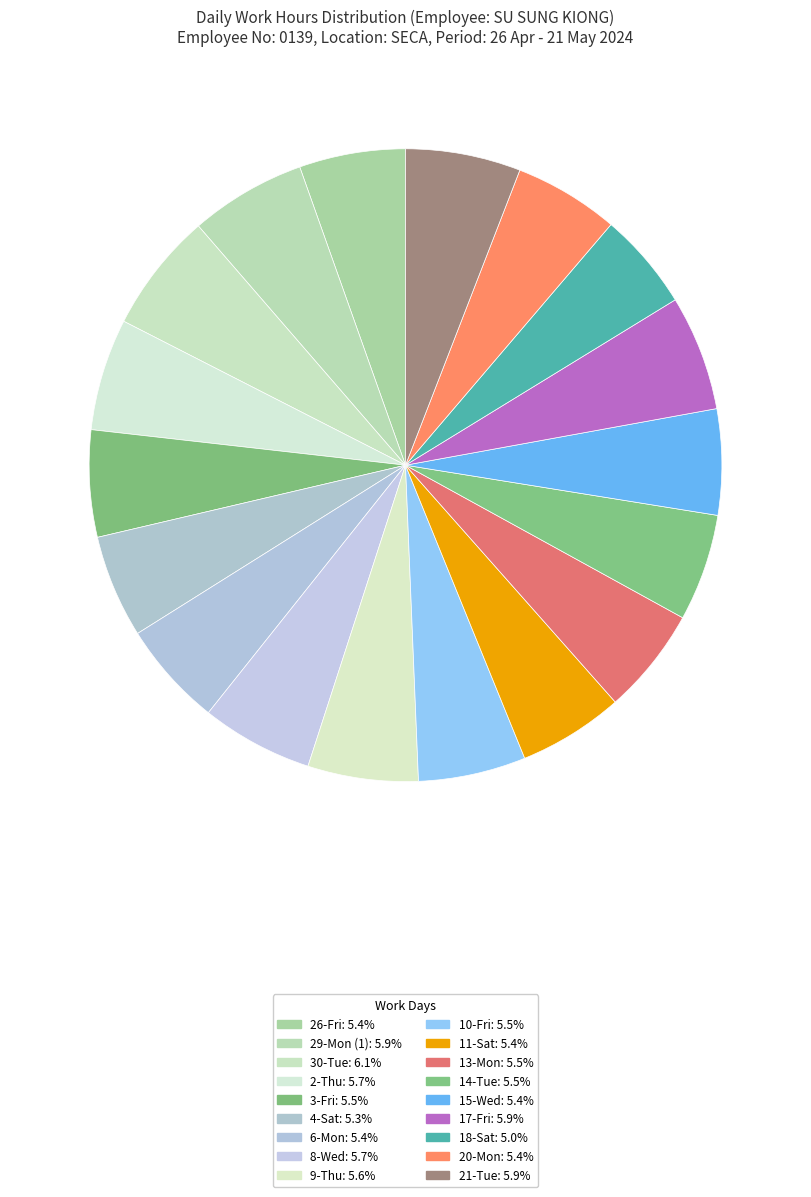

What percentage is the 15-Wed slice, to the nearest percent?

5%